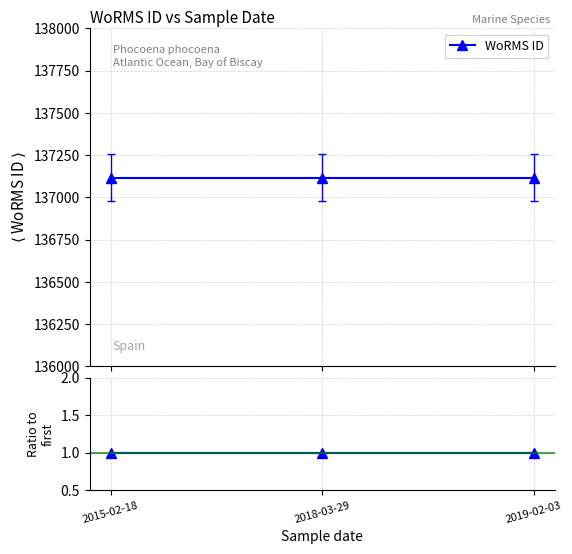

The value of WoRMS ID at 2015-02-18 is 137117. True or false?

True